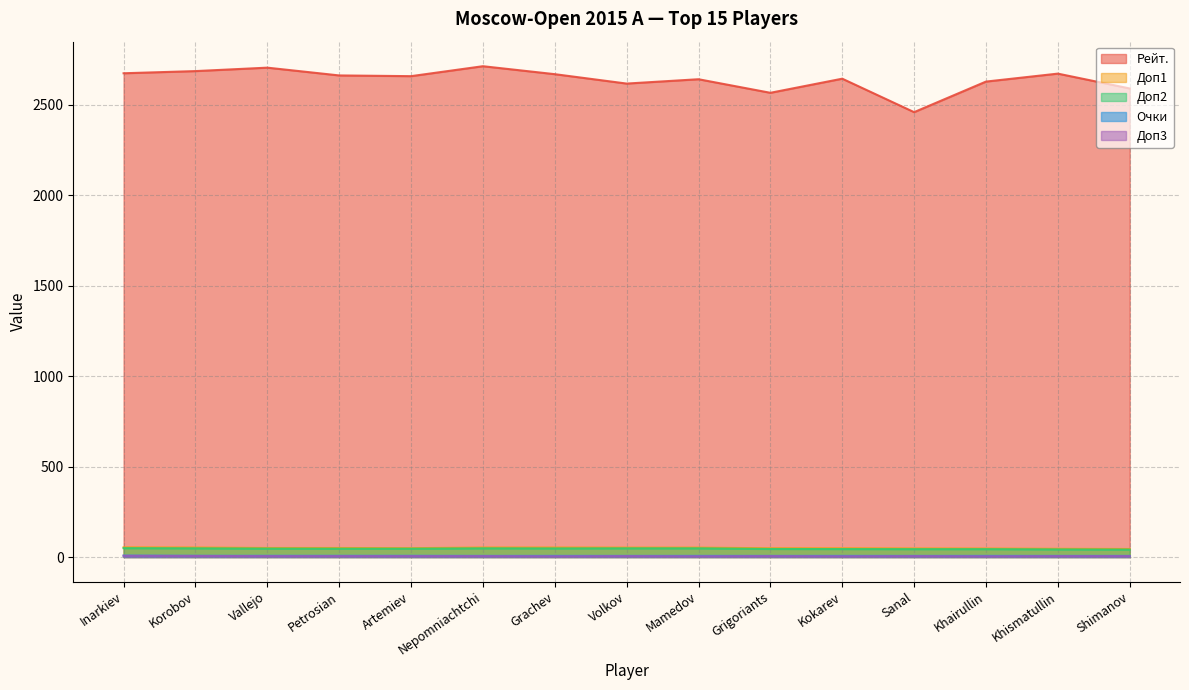

Does the chart have visible grid lines?

Yes